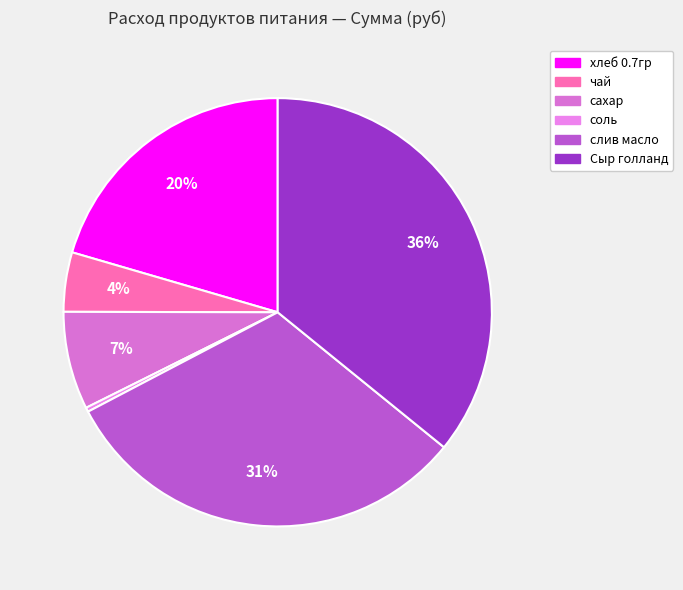

To the nearest percent, what is the average slice percentage?

17%